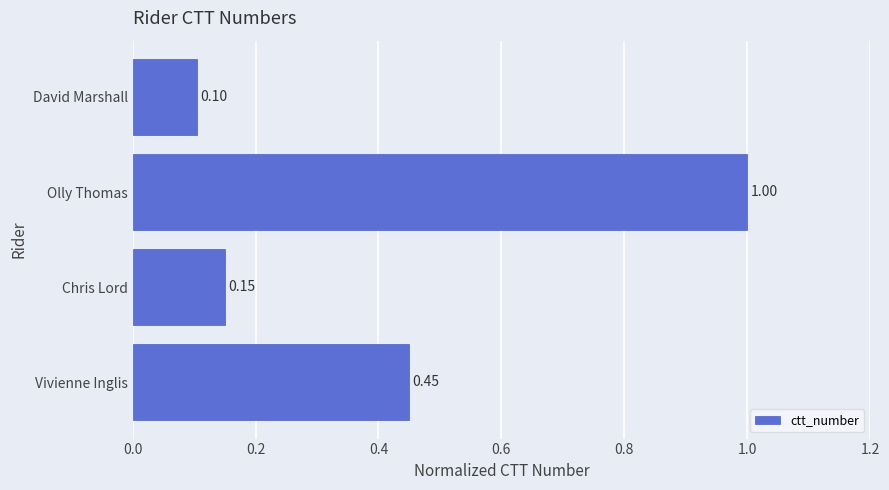

How many bars are there in total?

4